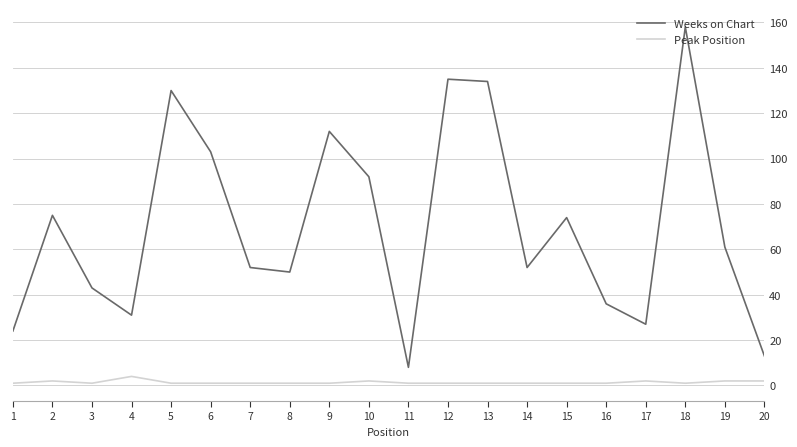

True or false: Weeks on Chart has a value of 152 at 9.

False